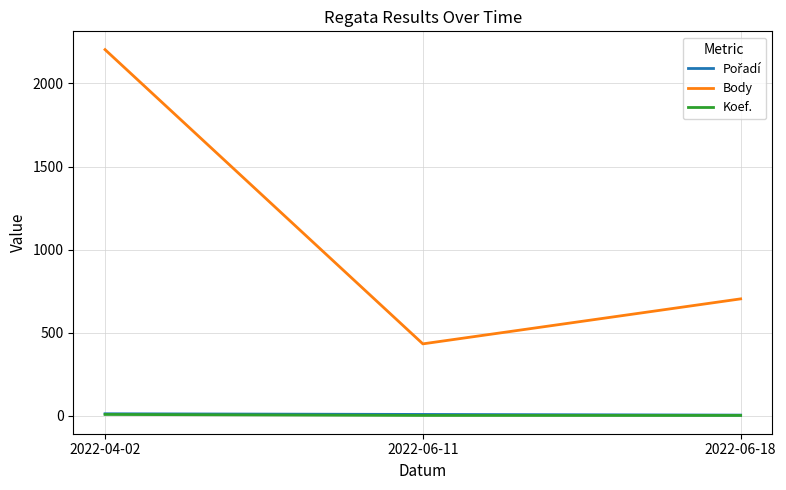

Rank the categories by Body value from lowest to highest.

2022-06-11, 2022-06-18, 2022-04-02